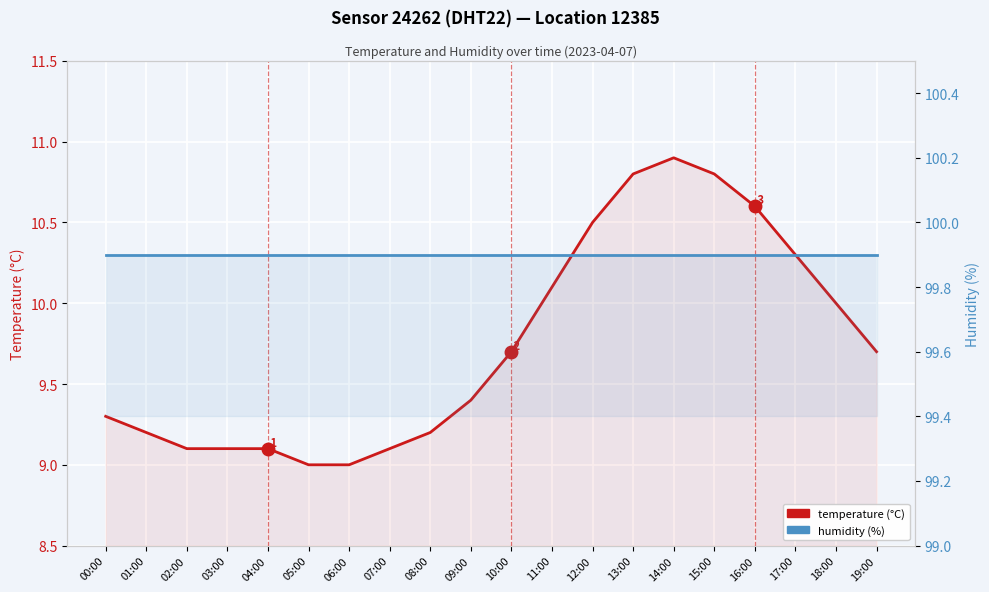

What is the value of the humidity point at the 6th from the left?

99.9